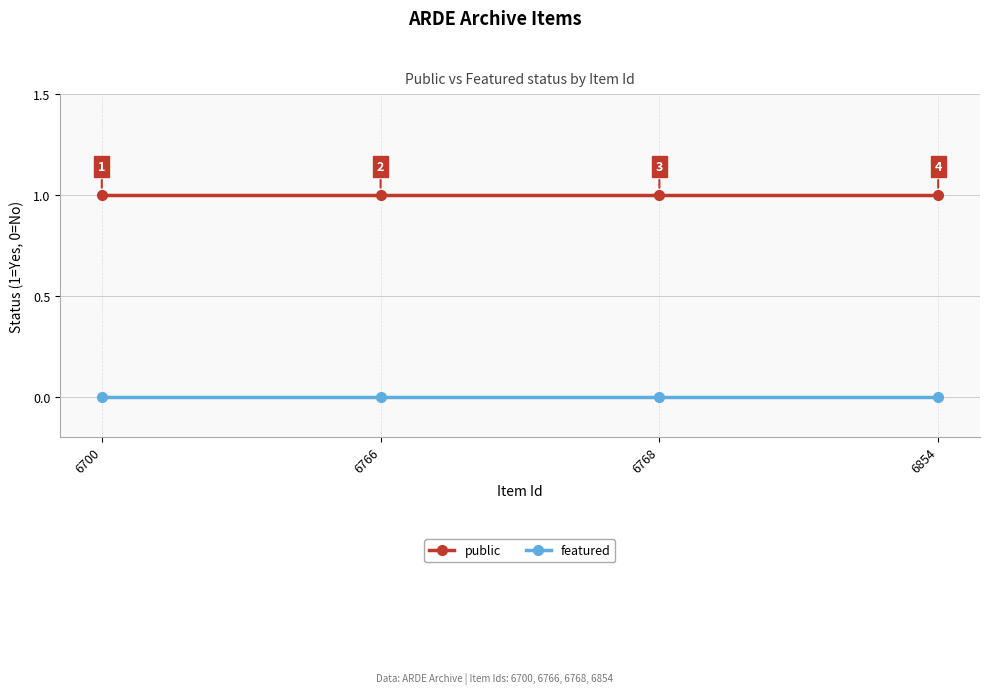

What is the total value across all series at 6768?

1